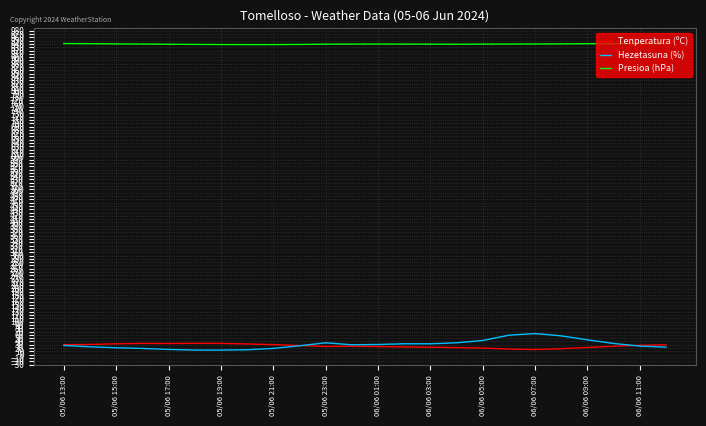

What is the highest value of the Tenperatura (ºC) series?

34.4